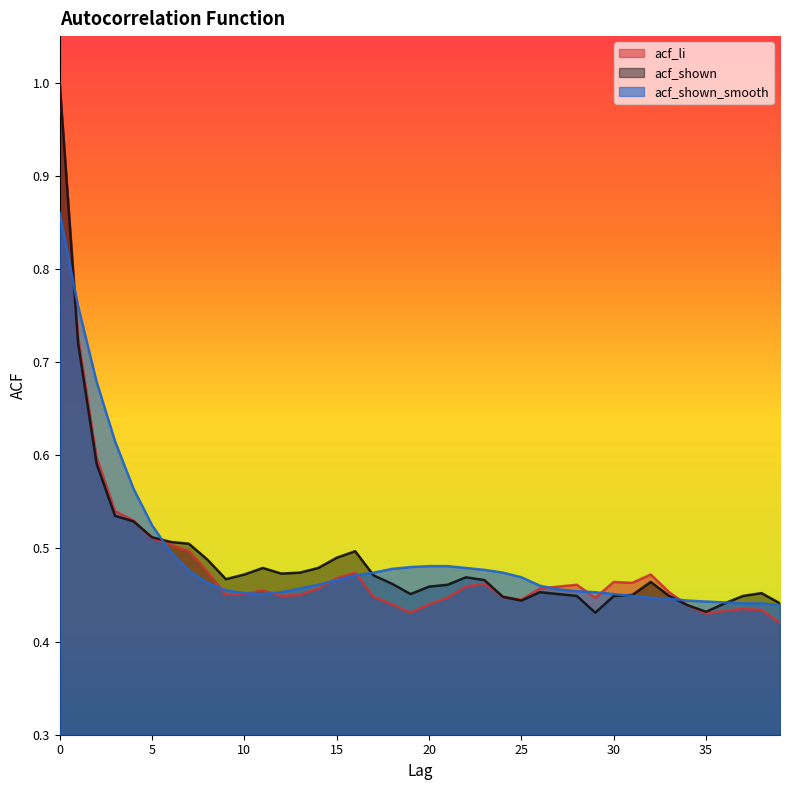

What are all the series names shown in the legend?

acf_li, acf_shown, acf_shown_smooth